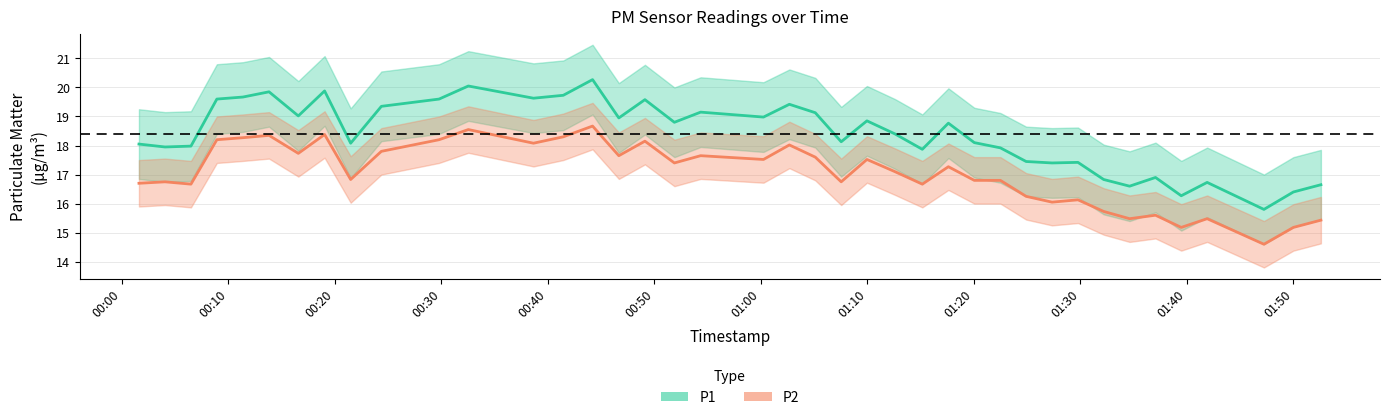

What is the minimum value shown in the chart?

14.6